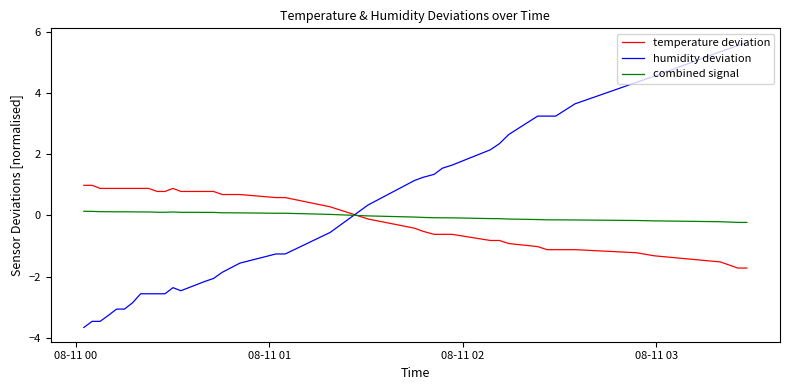

Which series has the widest spread of values?

humidity deviation